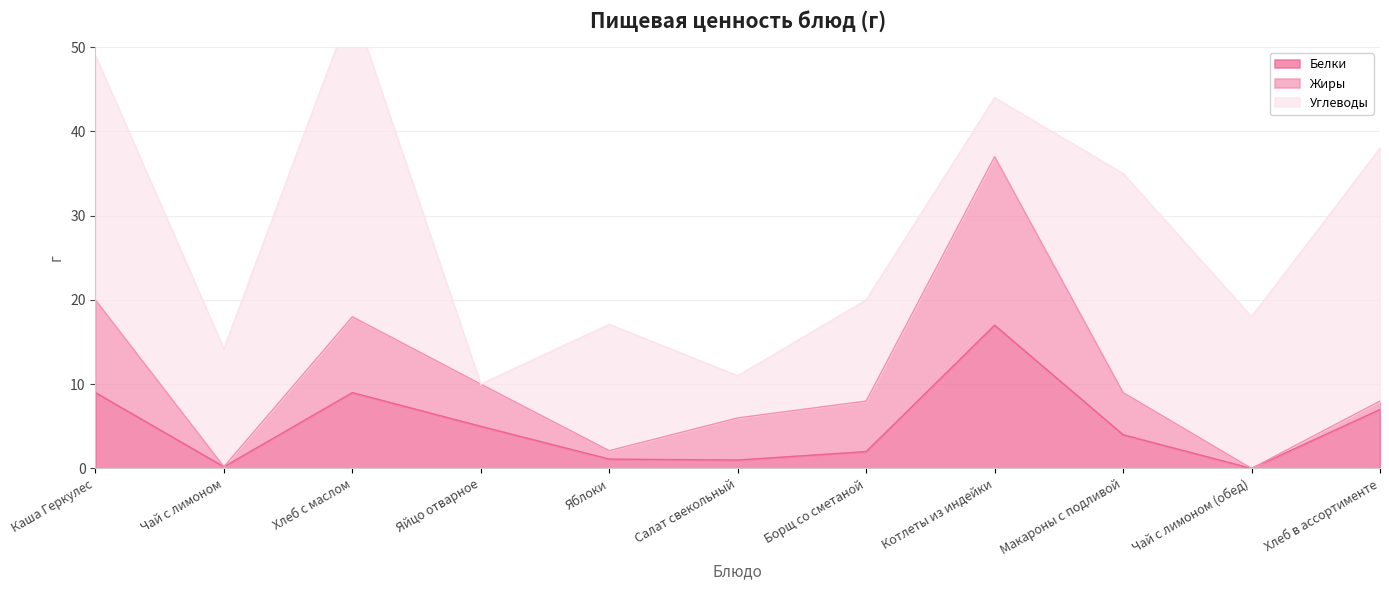

The Белки series shows 5.0 at Яйцо отварное. True or false?

True